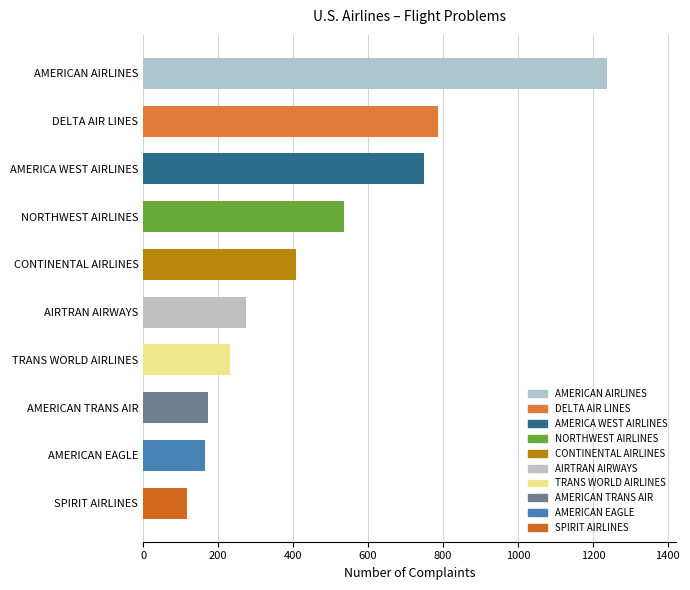

How many distinct data groups are displayed?

1